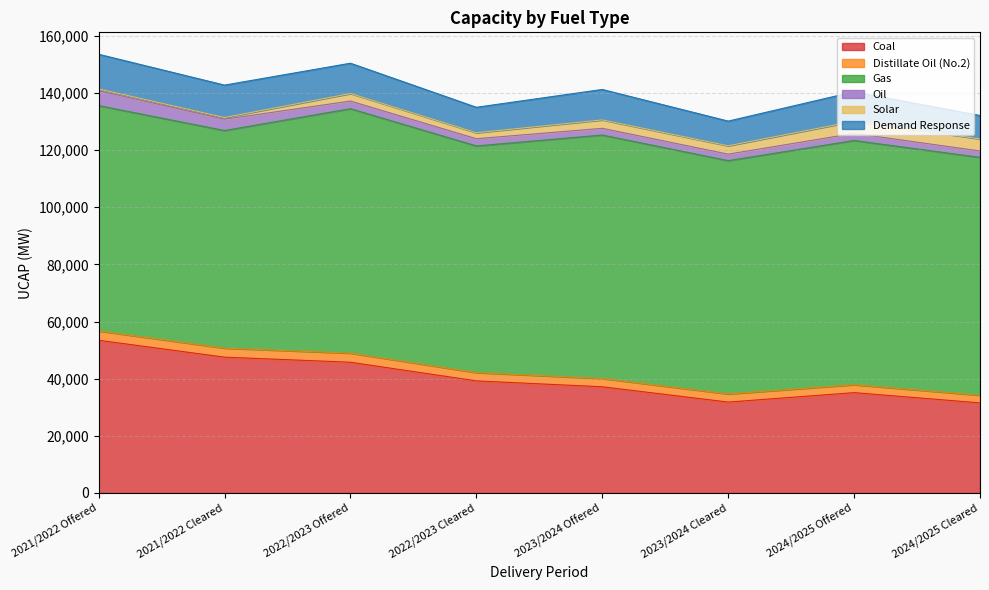

What is the difference between the Coal values at 2021/2022 Offered and 2022/2023 Cleared?

14214.6